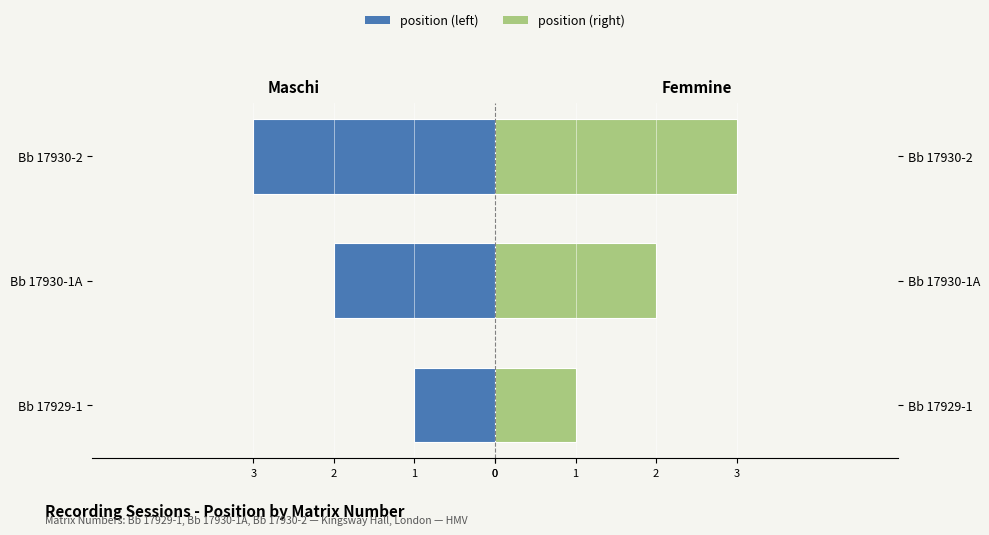

How many values exceed 2?

1